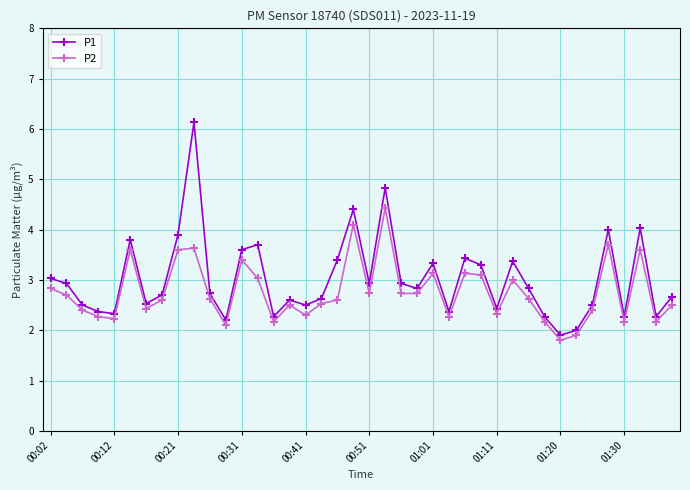

True or false: P1 and P2 intersect in this chart.

False